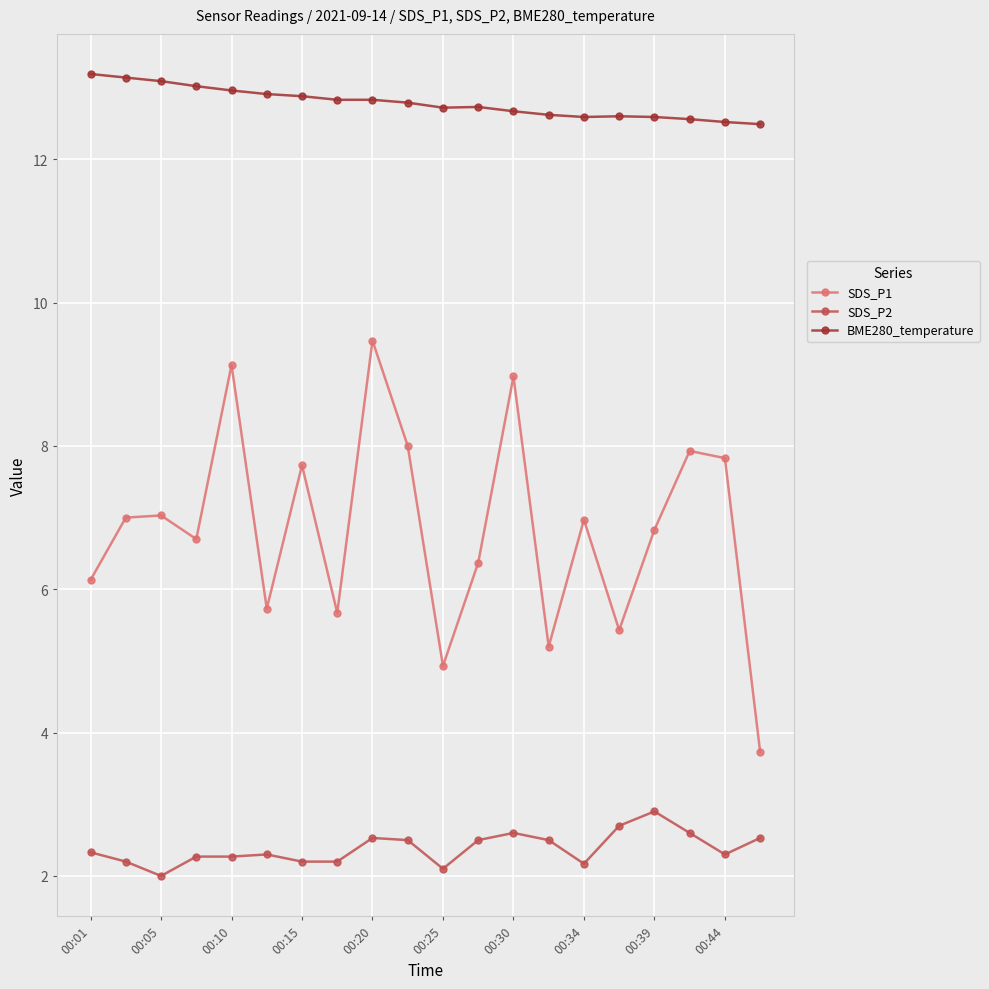

Which series has the widest spread of values?

SDS_P1